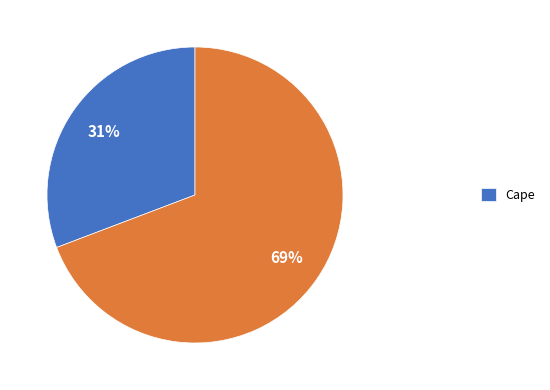

Does any single category account for the majority?

Yes